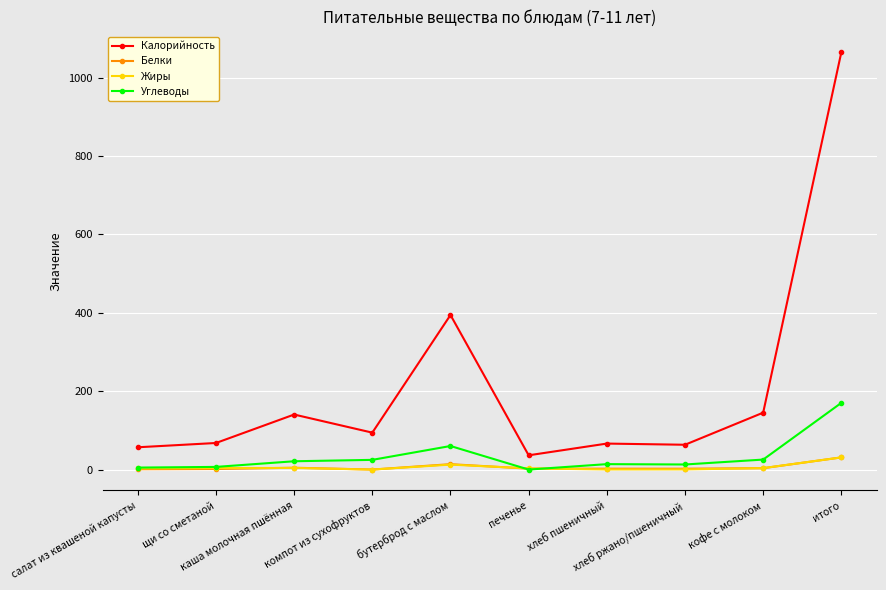

True or false: Жиры has more than 0 interior local peaks.

True